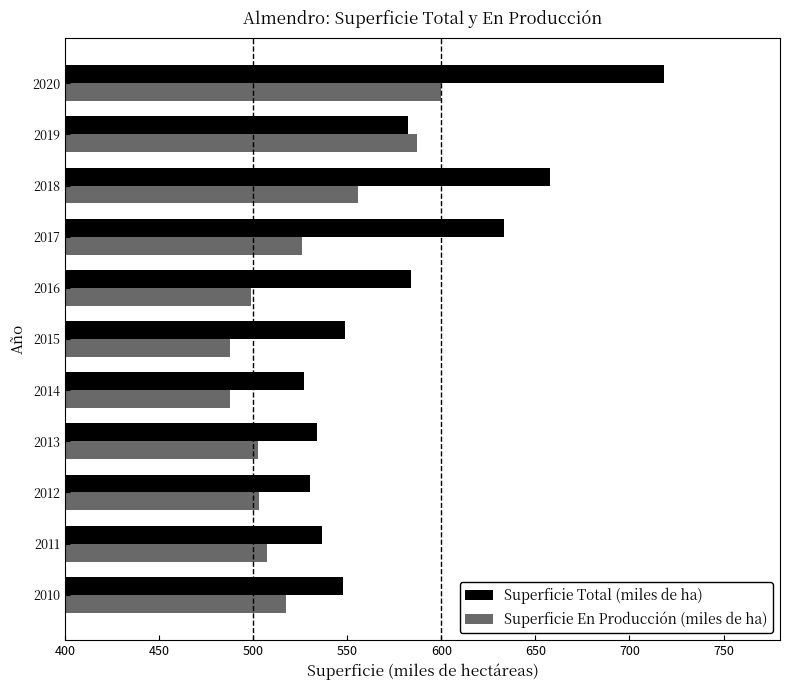

Rank the series at 2020 from lowest to highest value.

Superficie En Producción (miles de ha), Superficie Total (miles de ha)